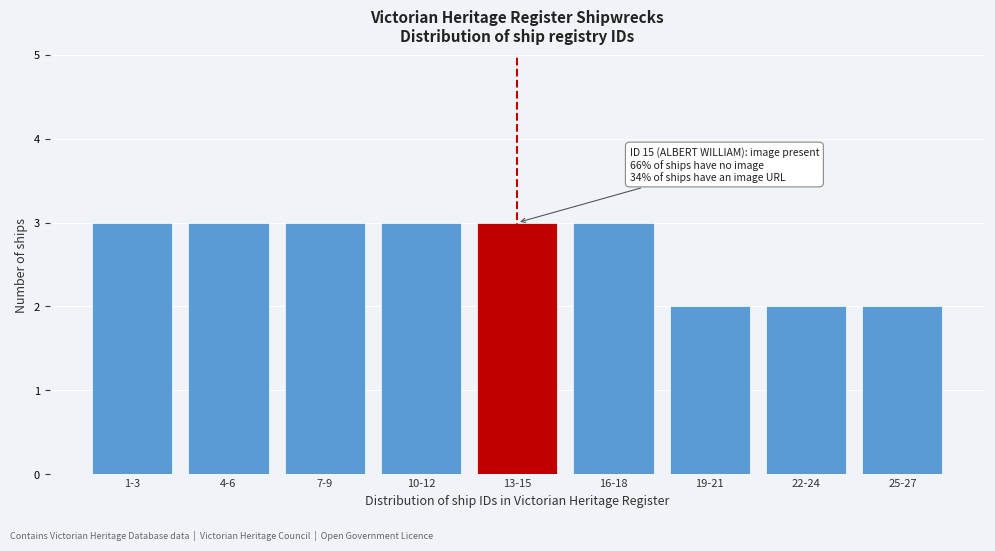

Reading left to right, list all the values displayed in this chart.

1-3=3	4-6=3	7-9=3	10-12=3	13-15=3	16-18=3	19-21=2	22-24=2	25-27=2